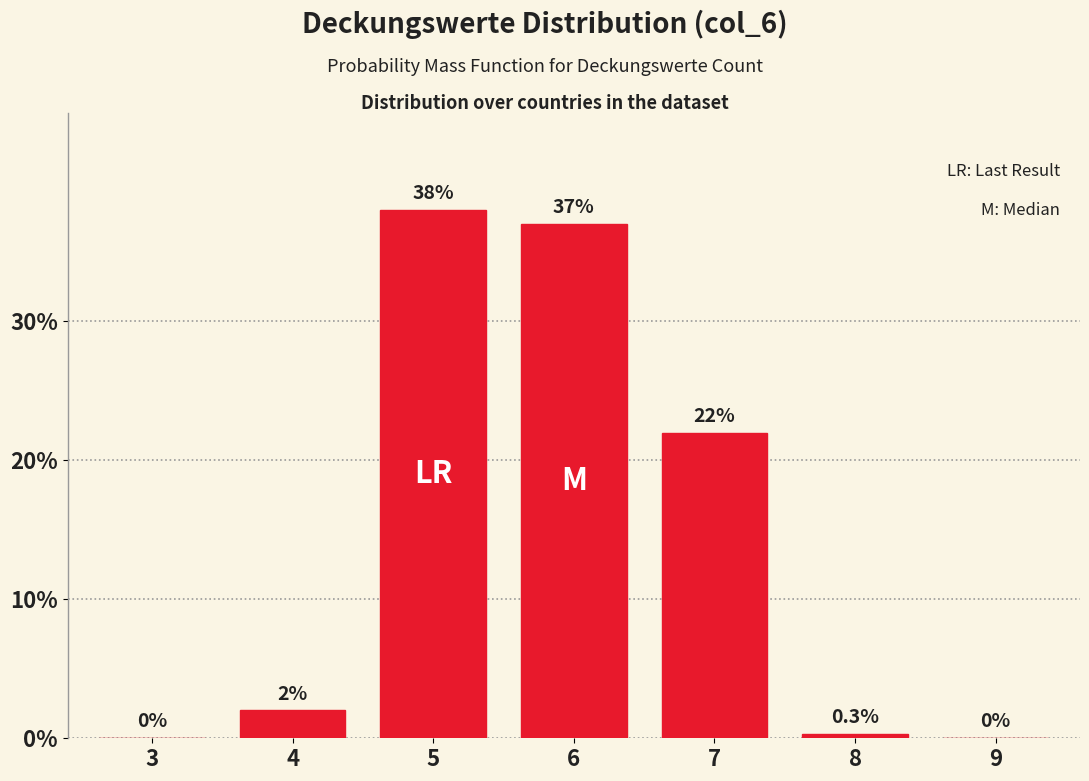

Reading left to right, what are all the values shown in this chart?

3=0.0	4=2.0	5=38.0	6=37.0	7=22.0	8=0.3	9=0.0